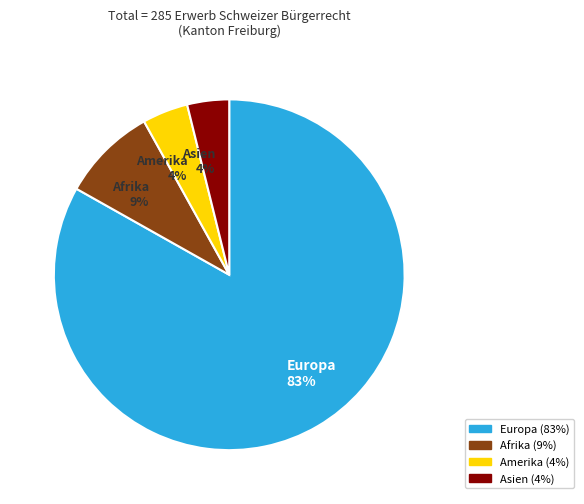

To the nearest percent, what is the combined percentage of Amerika and Europa?

87%